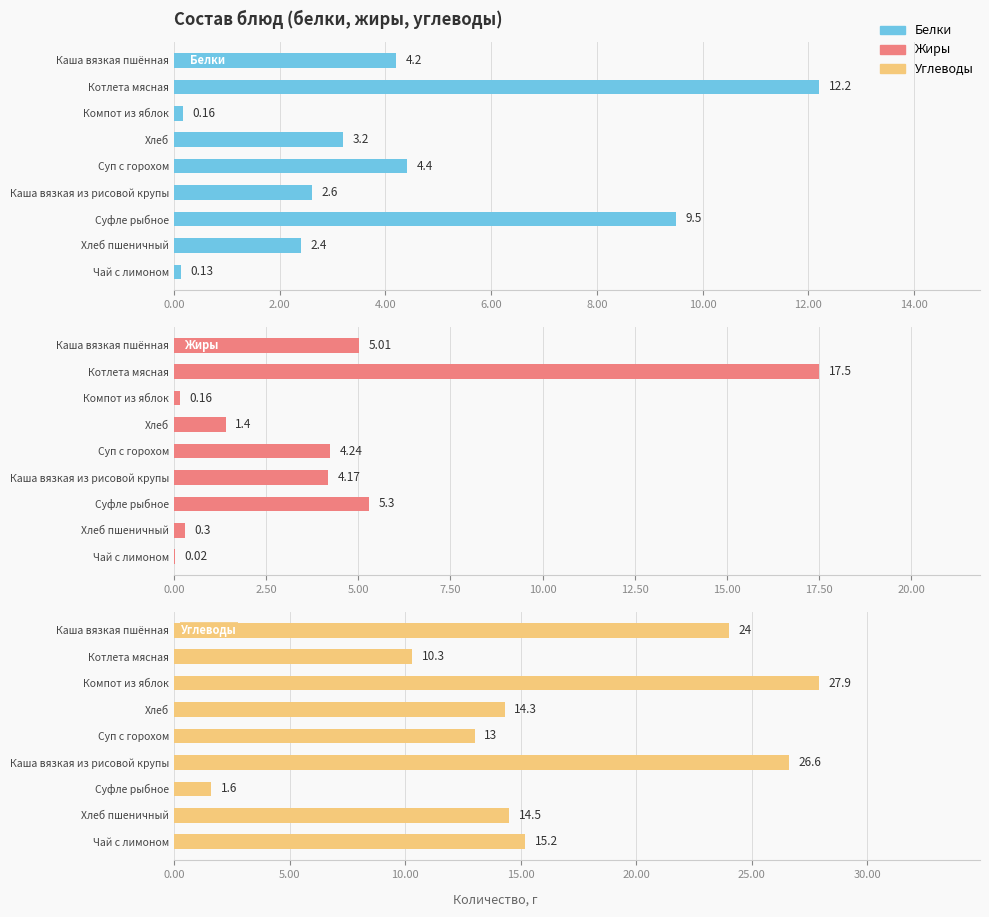

What is the difference between the maximum and minimum values in the Жиры series?

17.5